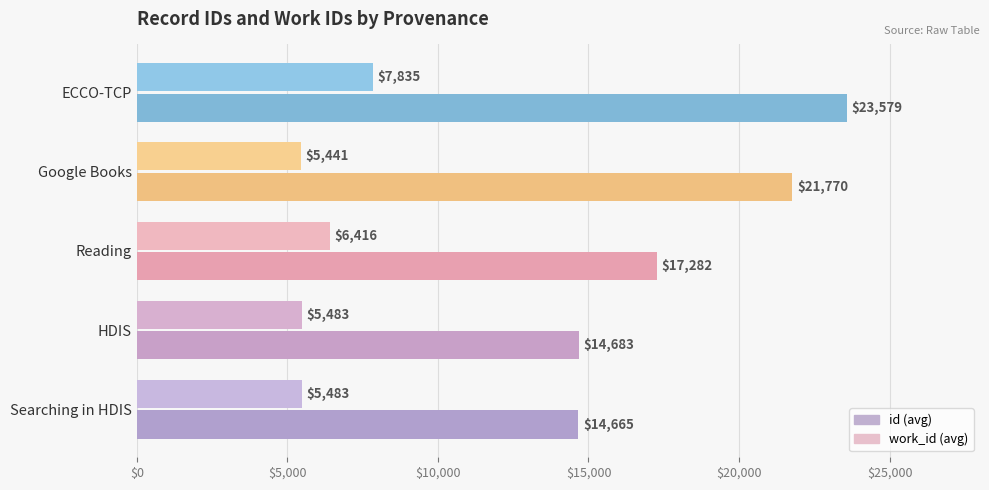

How many categories are shown in the chart?

5